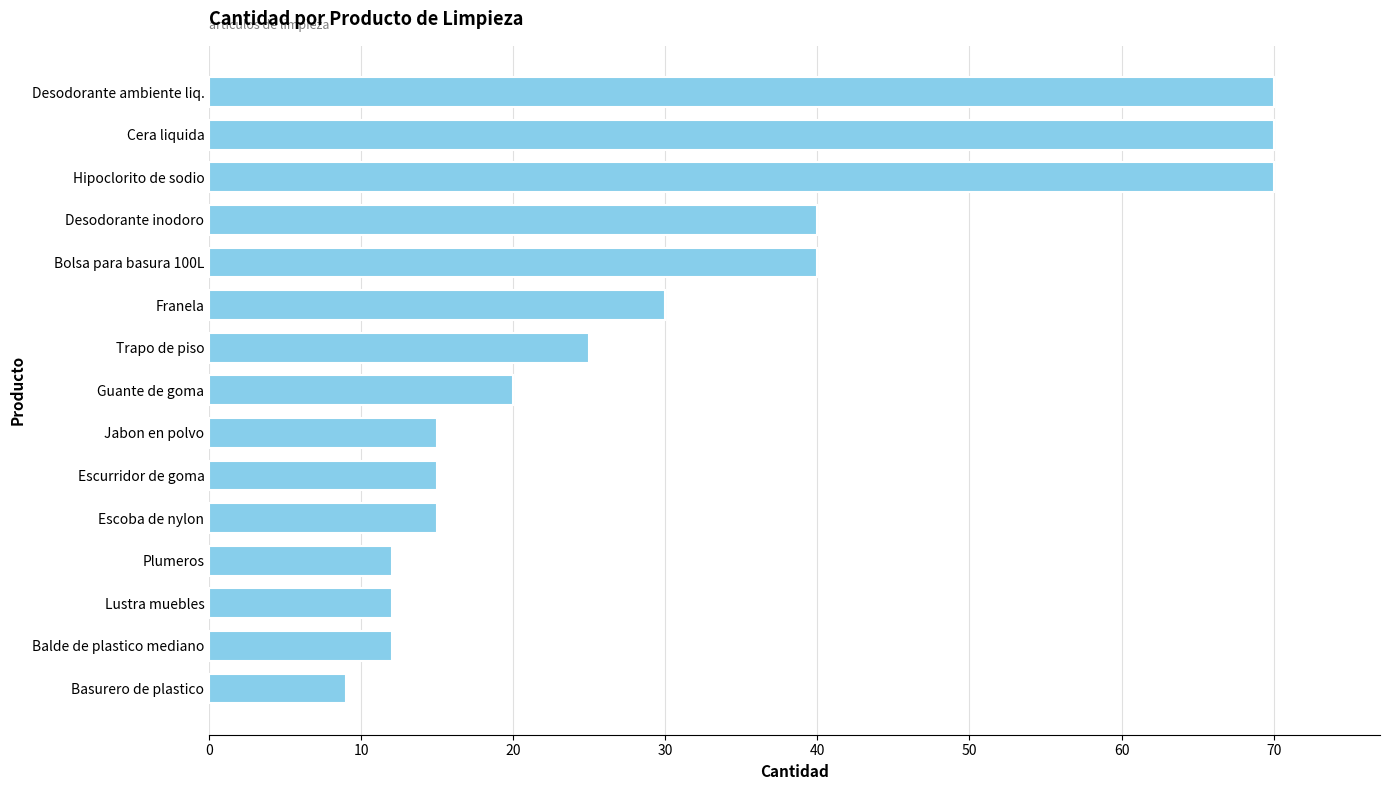

Read the value at Franela, to the nearest 5.

30